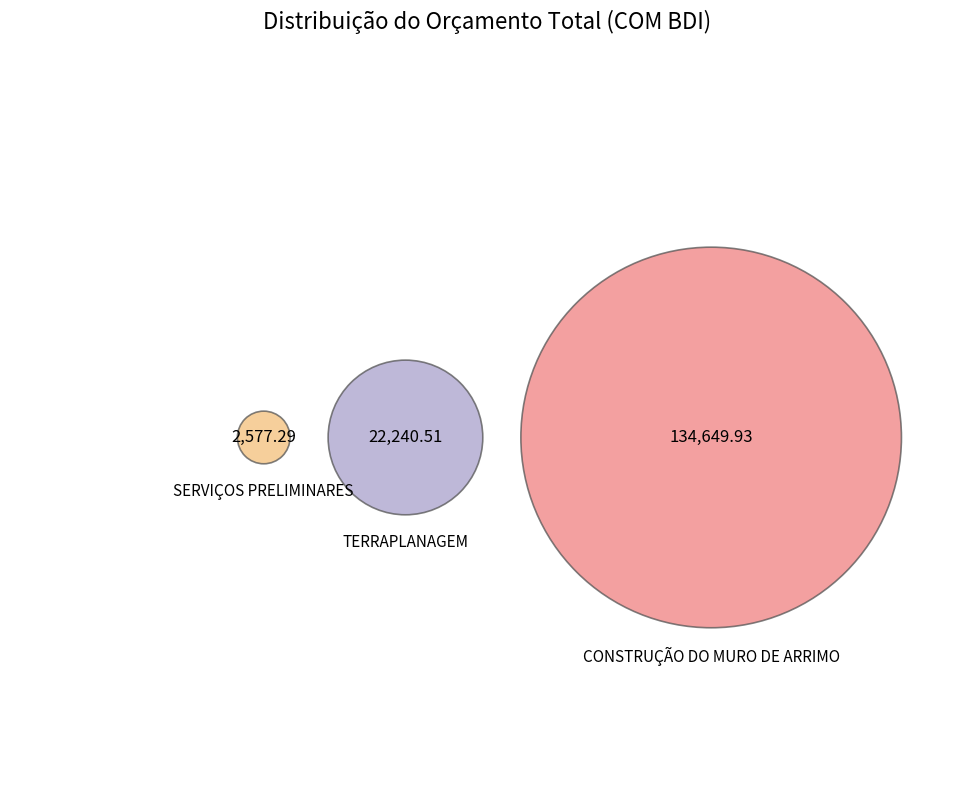

Which slice represents more than half of the pie?

CONSTRUÇÃO DO MURO DE ARRIMO